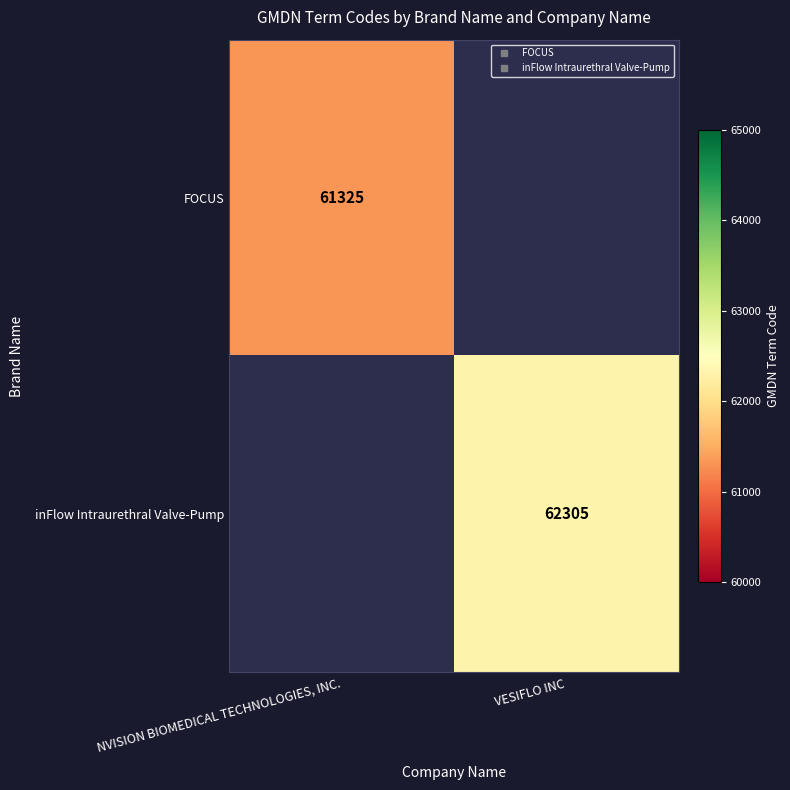

What is the highest value of the FOCUS series?

61325.0